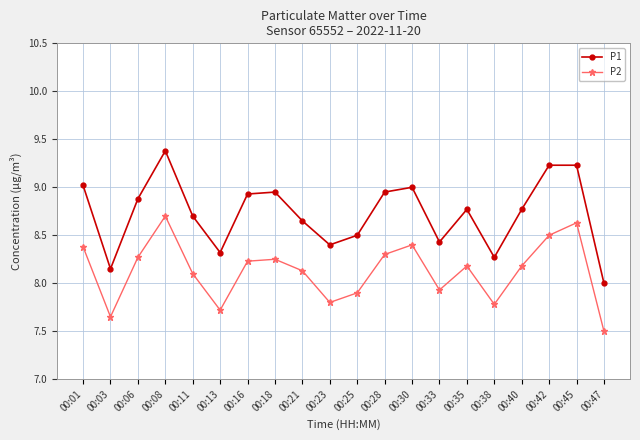

Is the value of P1 at 00:18 greater than the value of P2 at 00:13?

Yes